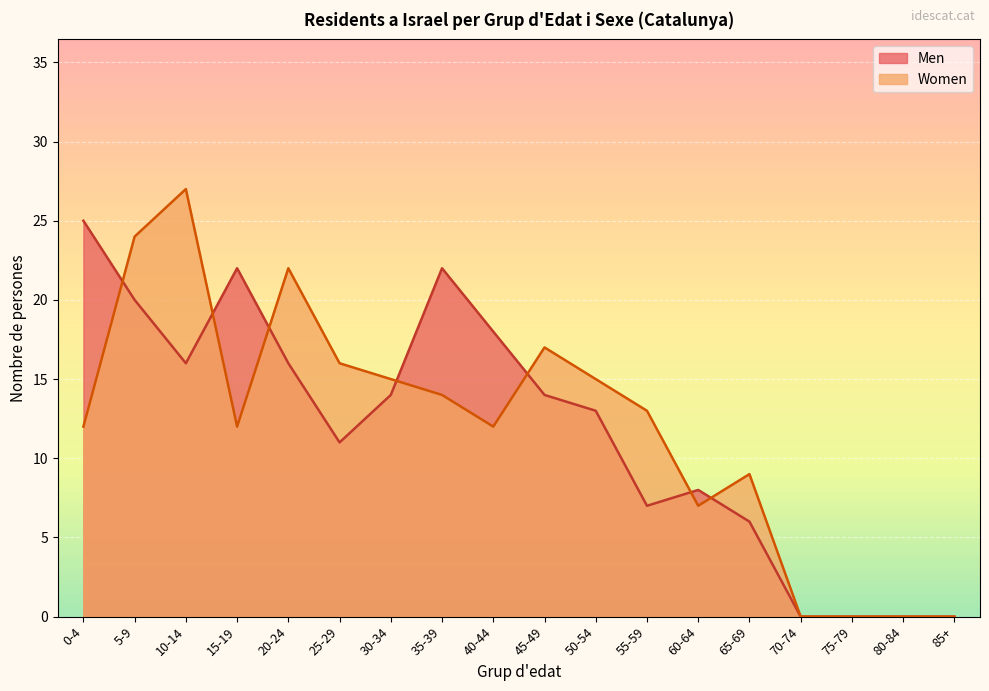

How many data points in Women are above 13?

8